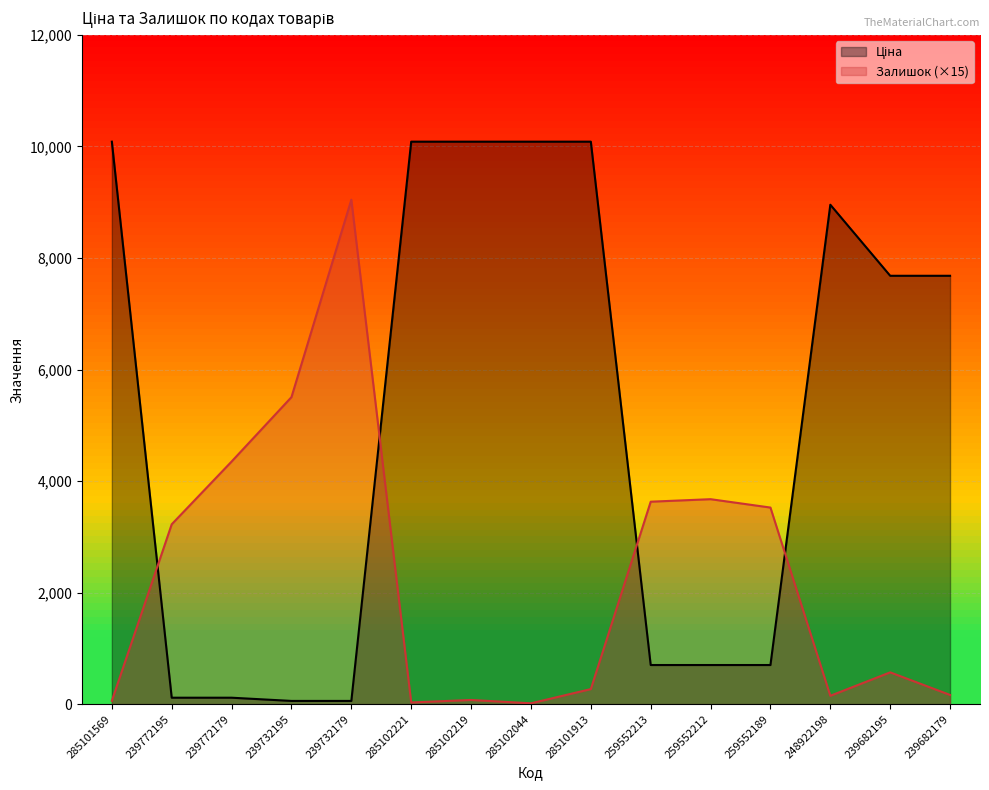

How many values in the Залишок series are below 570?

7